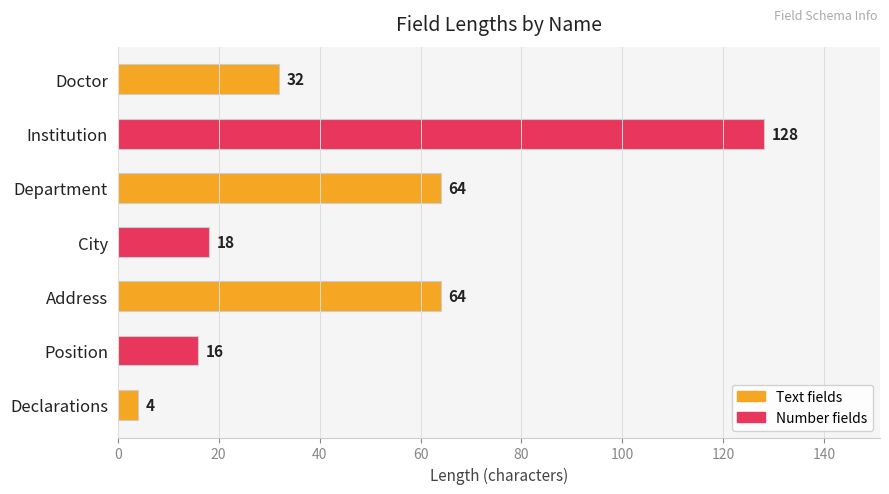

Which category has the highest value across all series?

Institution